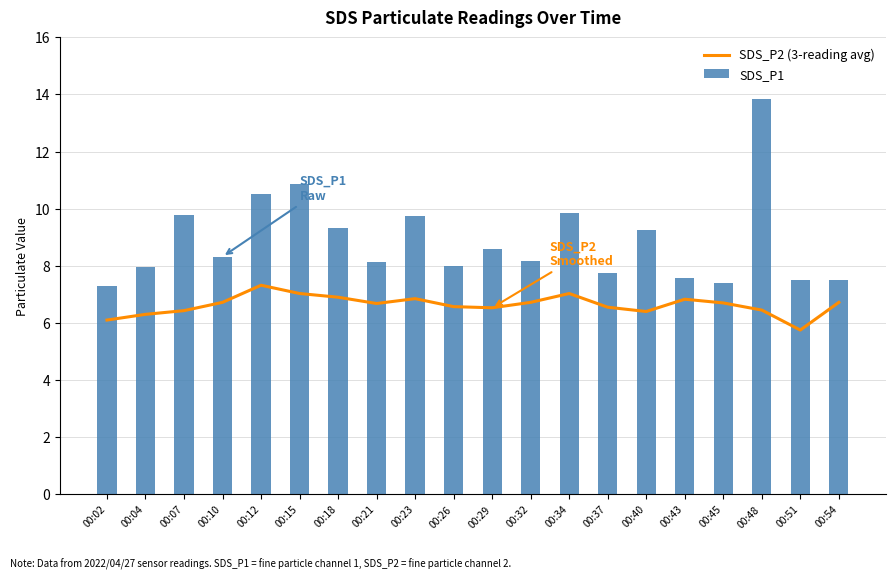

What is the sum of all SDS_P1 values?

177.3